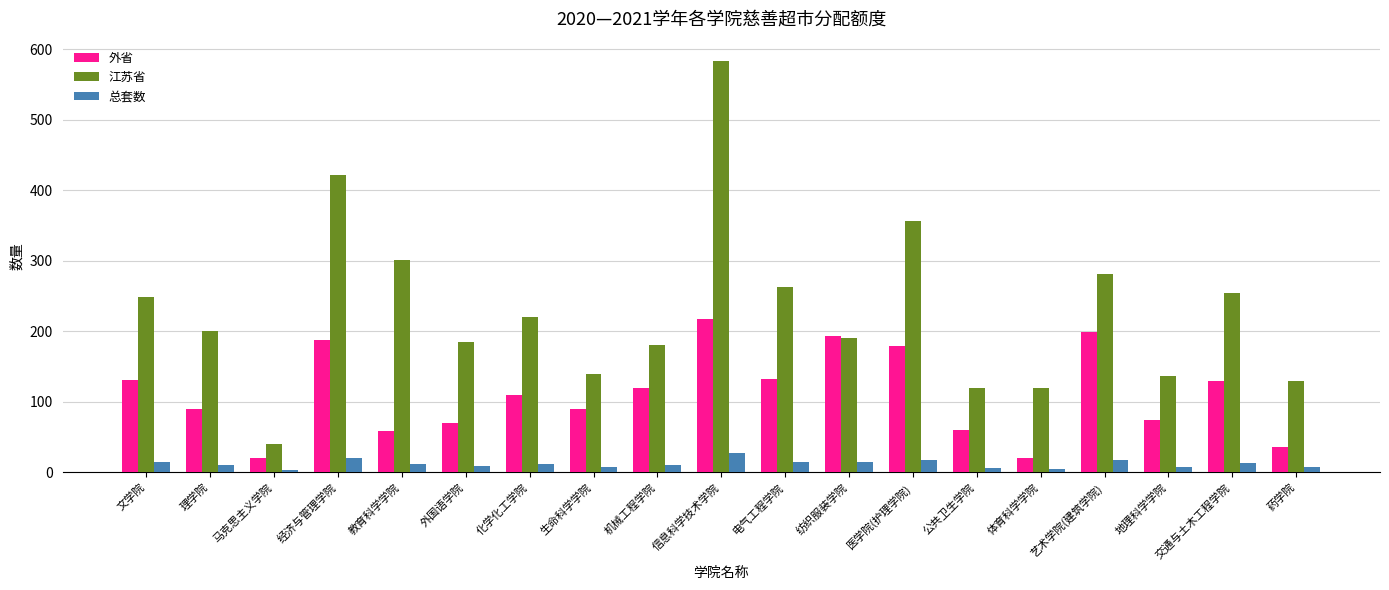

How many data points does each series have?

19